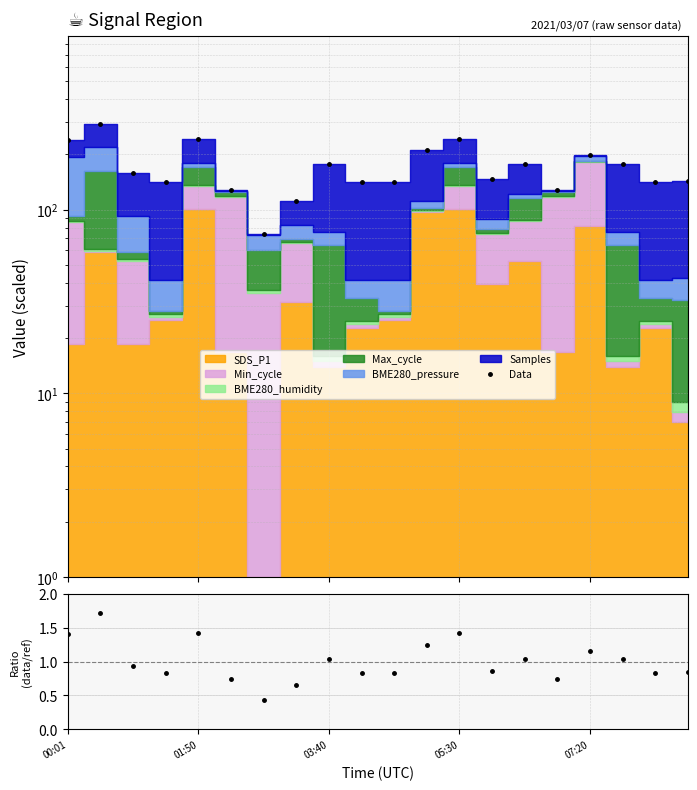

In Ratio, how many points are higher than both neighbors (excluding endpoints)?

6